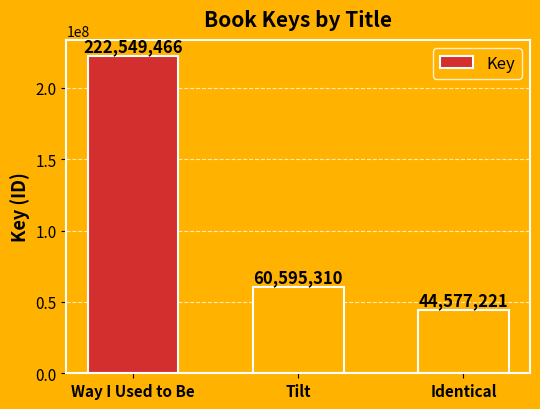

Reading left to right, what are all the values shown in this chart?

222549466	60595310	44577221